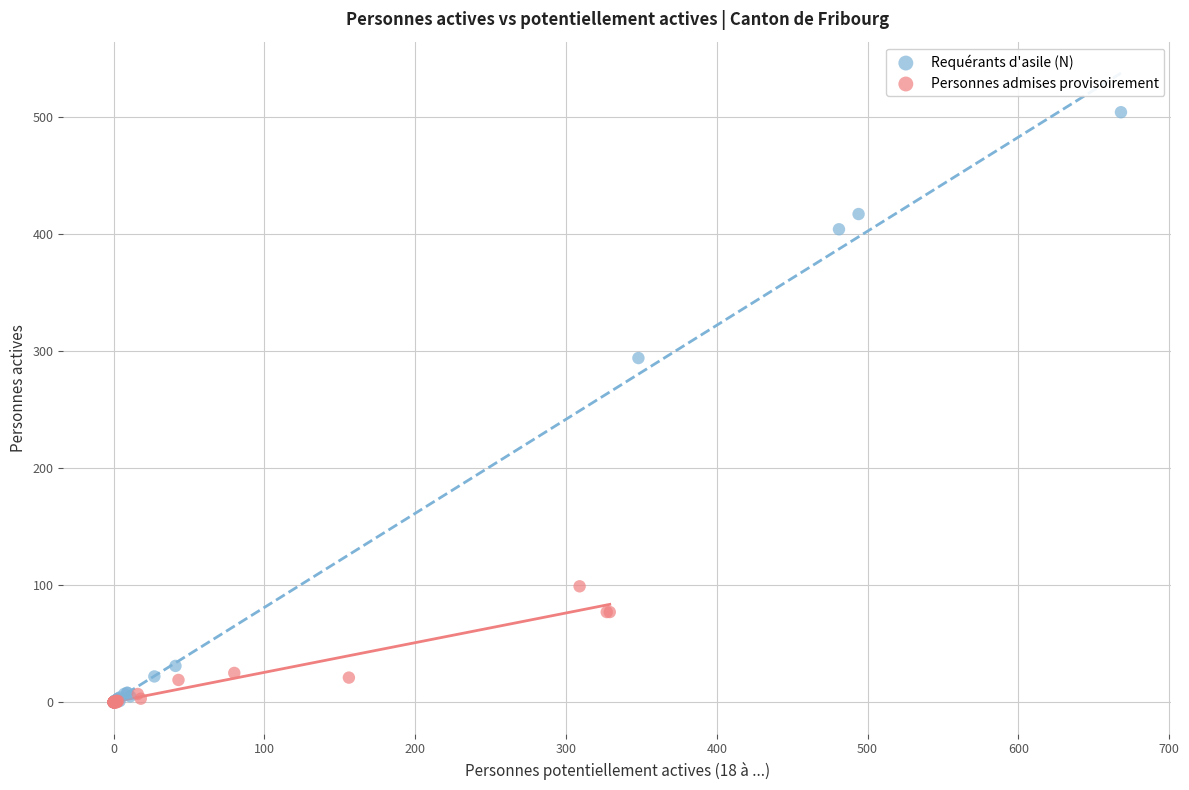

Which series has the widest spread of Y values?

Requérants d'asile (N)